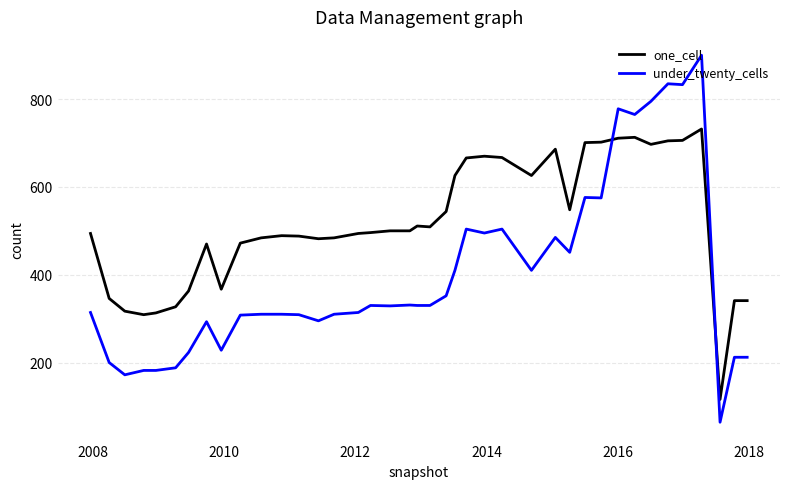

What is the difference between the maximum and minimum values in the under_twenty_cells series?

836